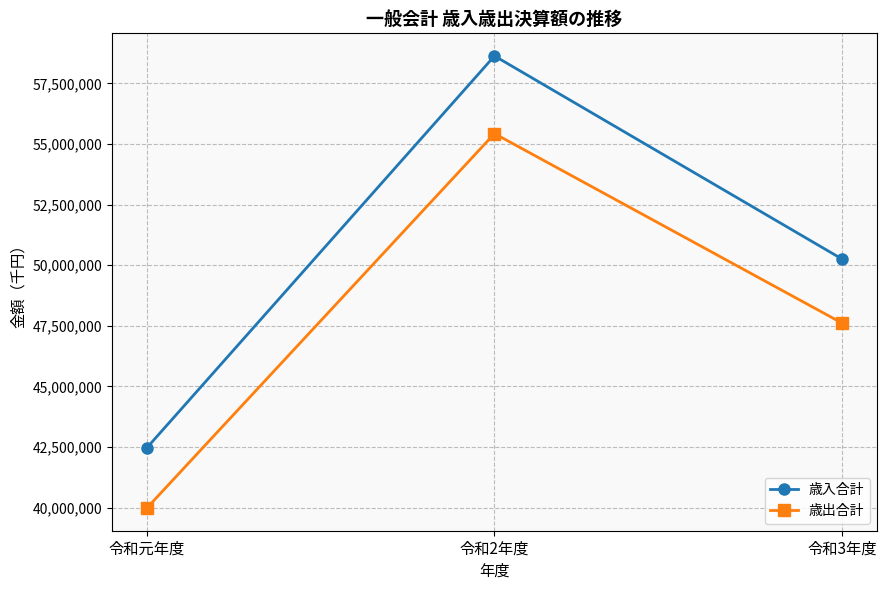

Rank the categories by 歳出合計 value from lowest to highest.

令和元年度, 令和3年度, 令和2年度